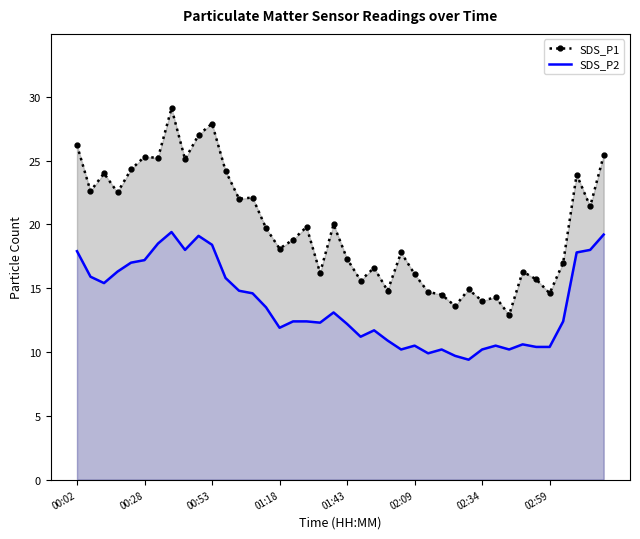

True or false: SDS_P2 has more than 1 points higher than both neighbors.

True